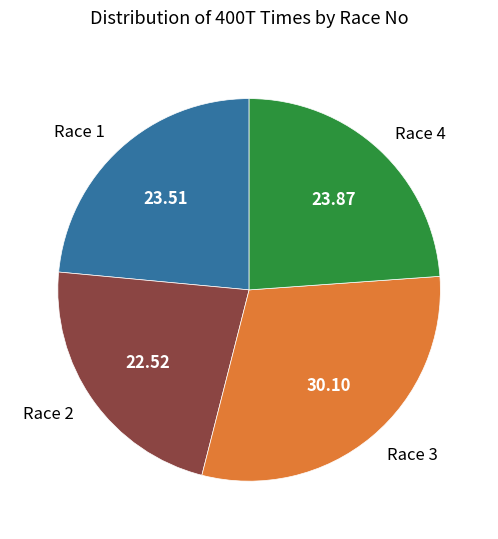

Which has a higher value, Race 4 or Race 3?

Race 3